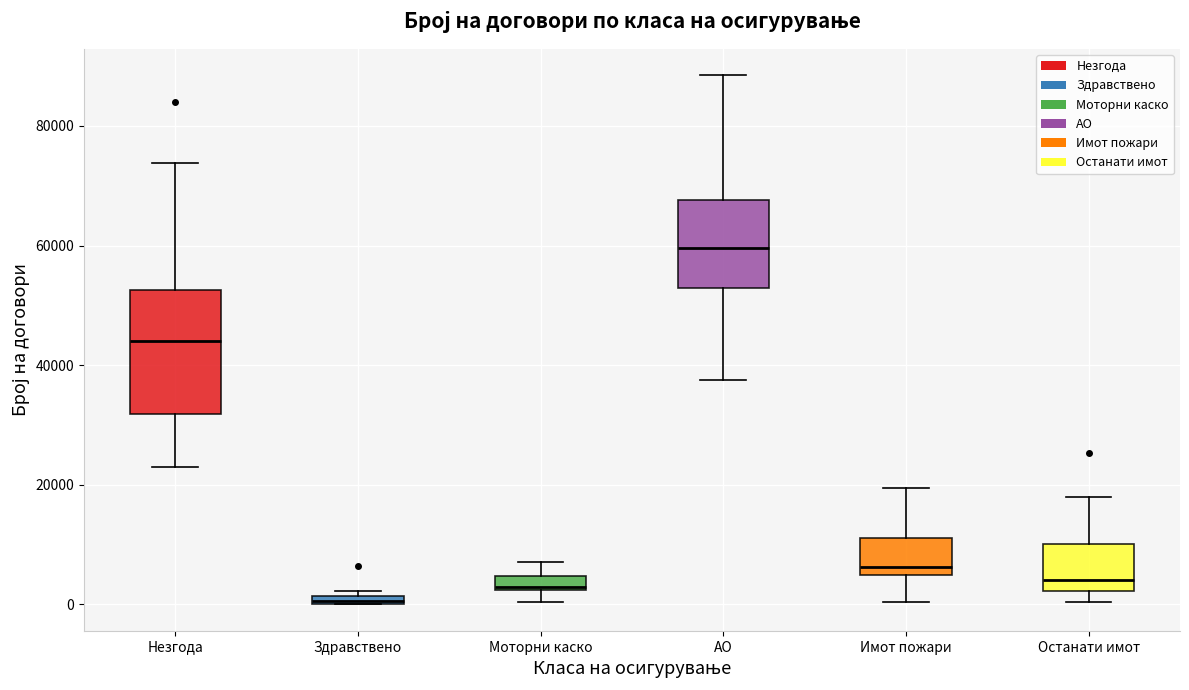

Which box has the lowest median line?

Здравствено